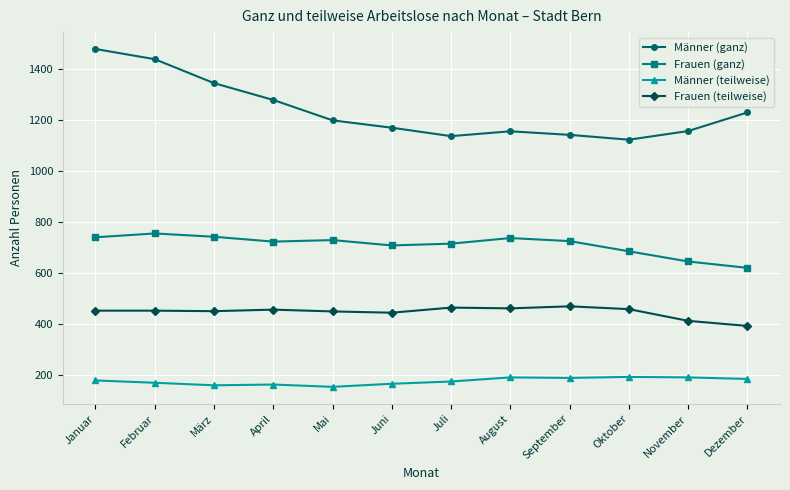

How many lines are shown in the chart?

4